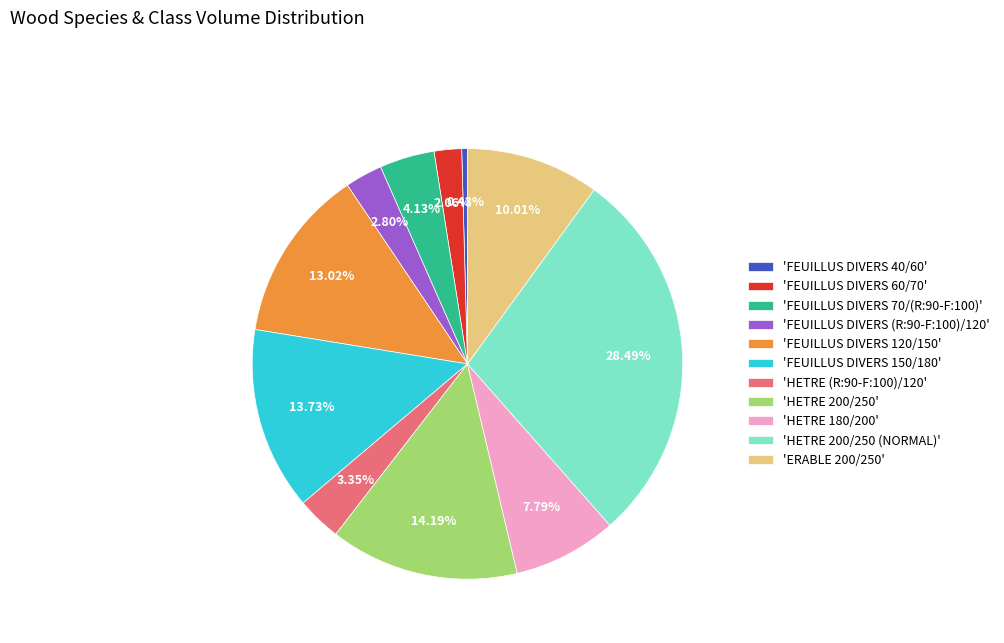

Combined, do 'FEUILLUS DIVERS 70/(R:90-F:100)' and 'HETRE (R:90-F:100)/120' account for over 50%?

No